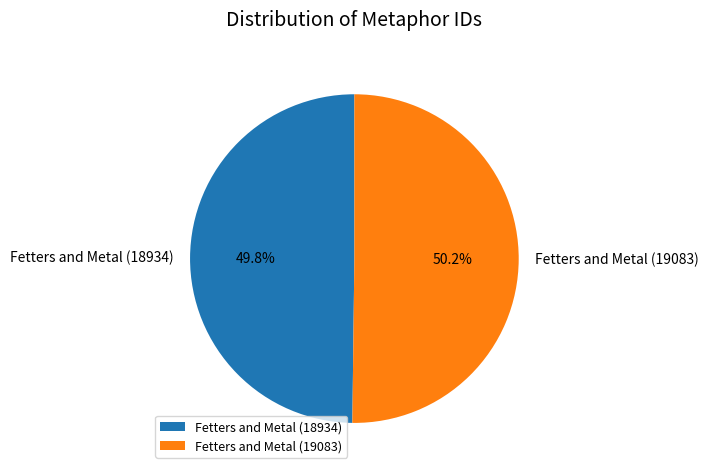

How much of the chart is everything except Fetters and Metal (18934)?

50.2%